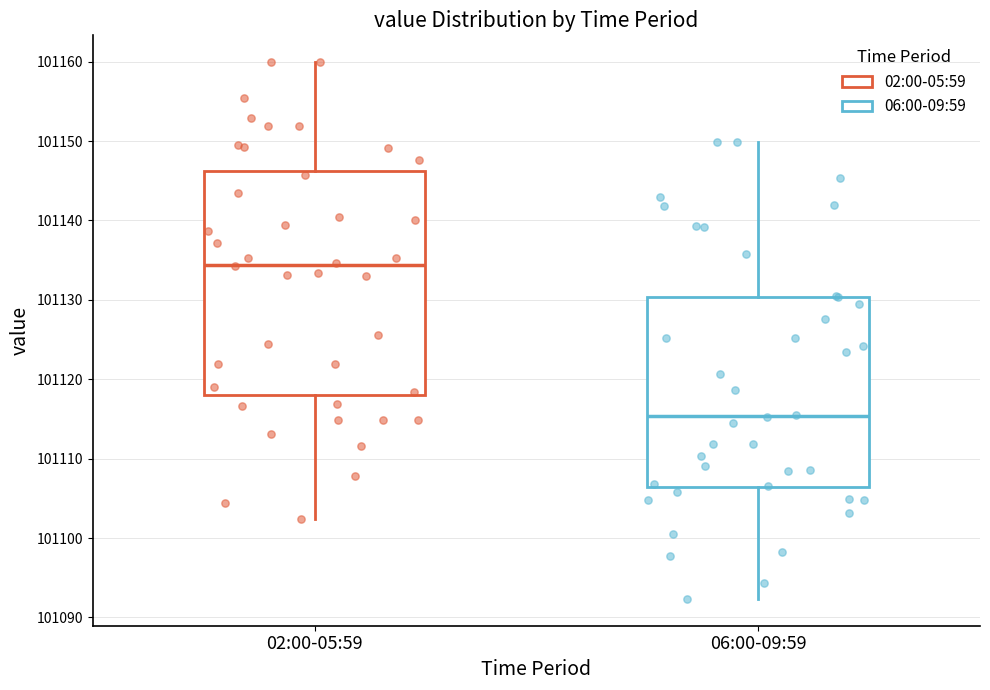

Reading left to right, read every box against the y-axis: the position of its median line, the range the box covers, and the ends of its whiskers. The values are not printed on the chart, so give them approximately, as read against the axis.

02:00-05:59: median 101134, box 101118 to 101146, whiskers 101102 to 101160
06:00-09:59: median 101115, box 101106 to 101130, whiskers 101092 to 101150